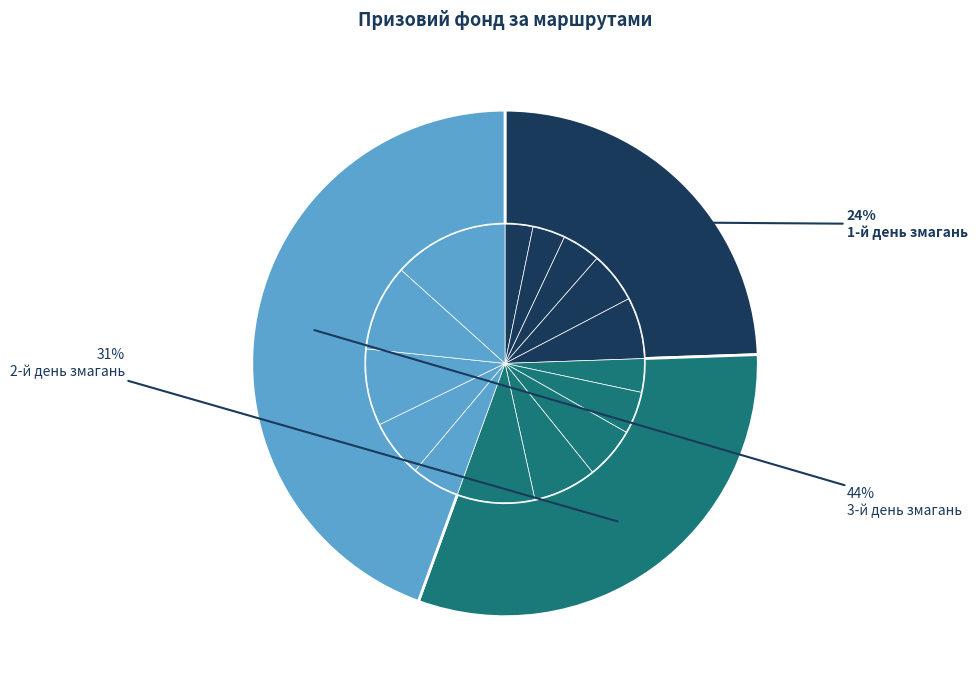

To the nearest percent, what portion does М№4а- 115 см. represent?

7%